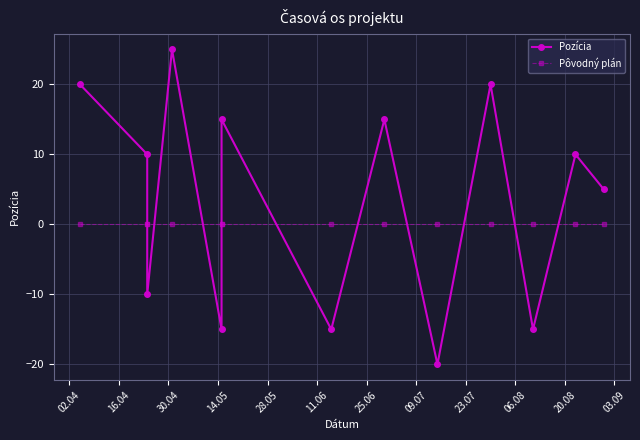

How many intersections are there between Pôvodný plán and Pozícia?

10